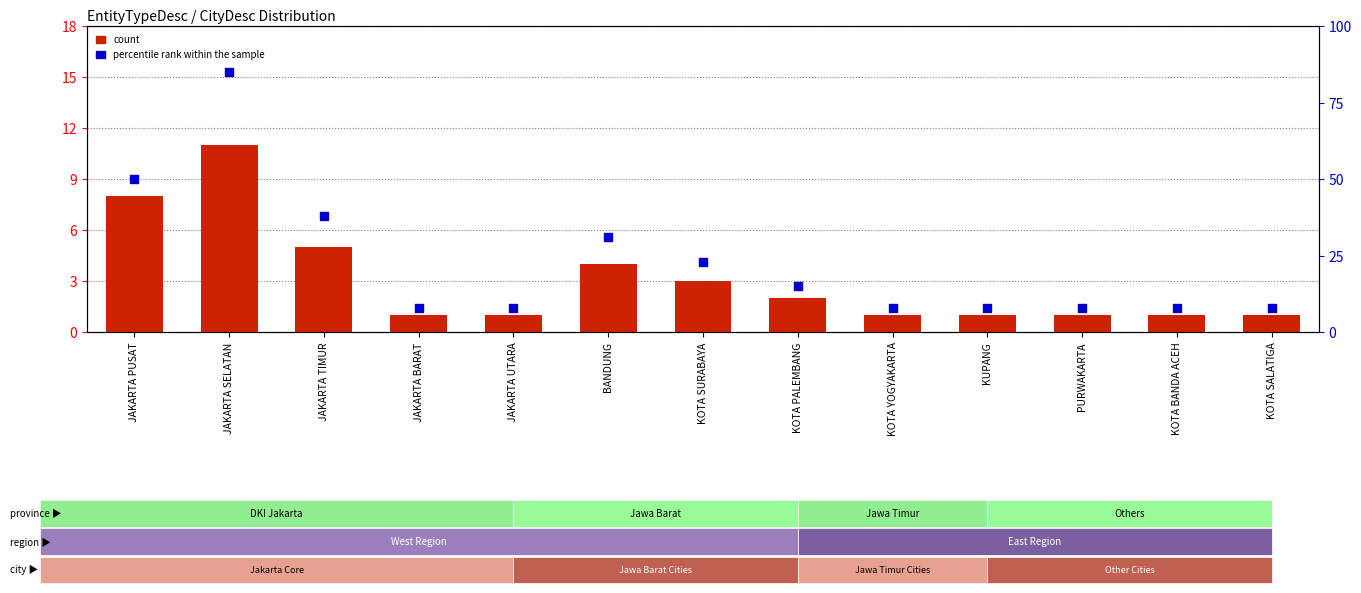

Which series contains the highest Y value?

percentile rank within the sample